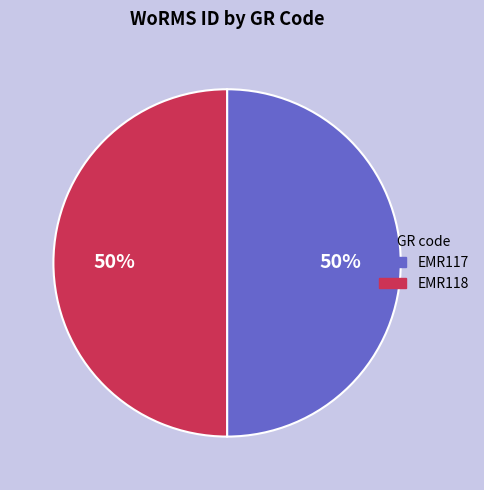

What percentage is the EMR118 slice, to the nearest percent?

50%